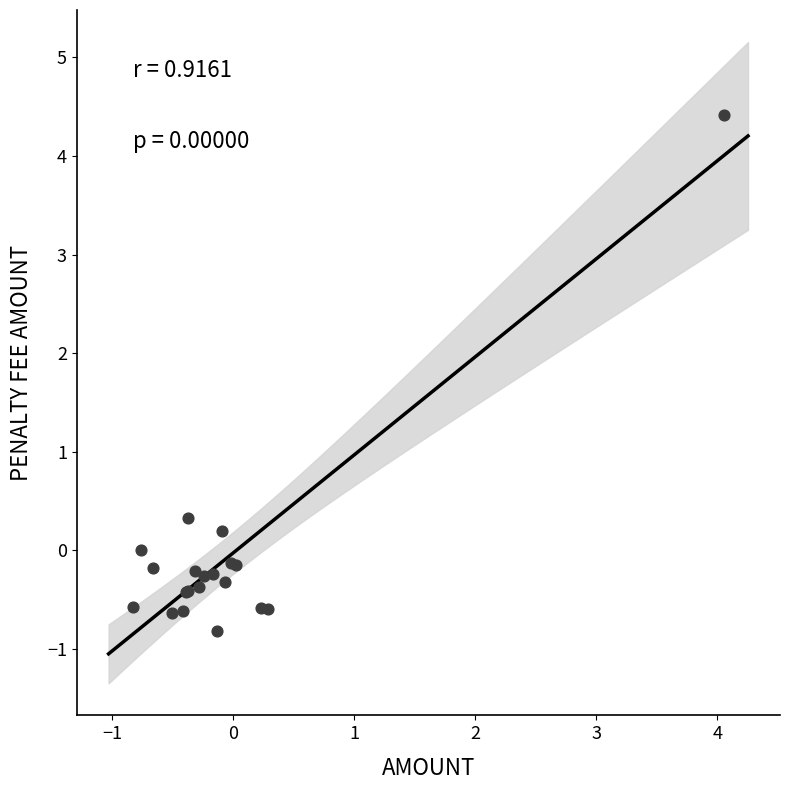

What Y value in the scatter plot is closest to 1?

0.3